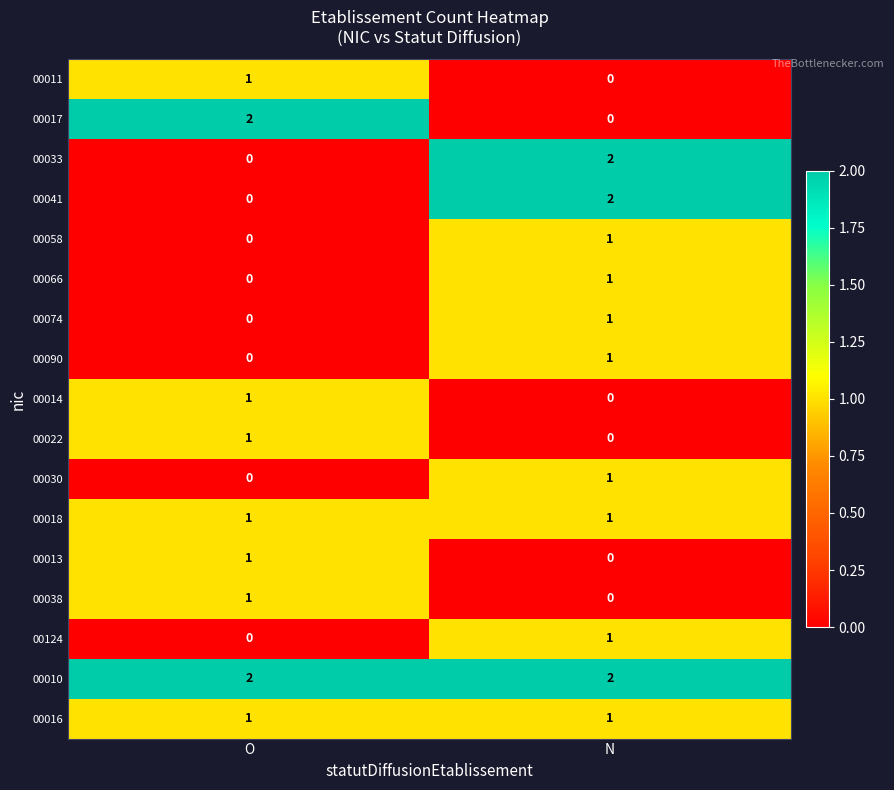

How many categories are shown in the chart?

2